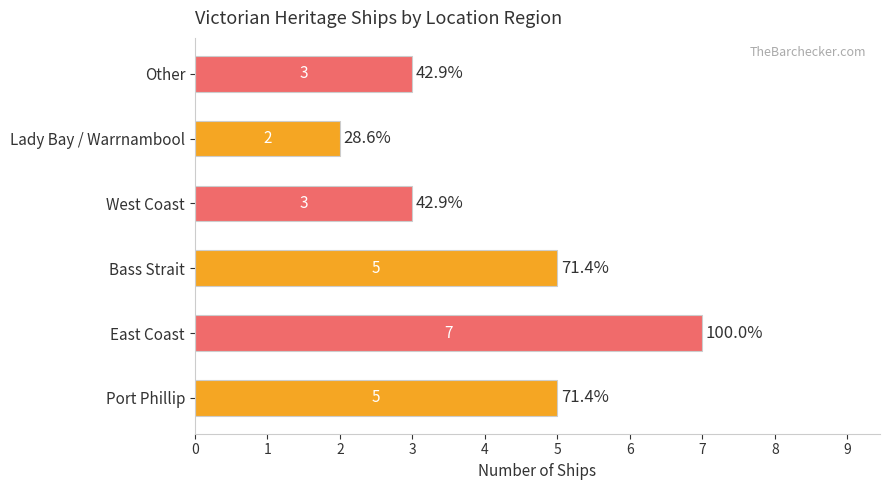

Approximately how many times larger is the value at Other compared to West Coast?

1.0